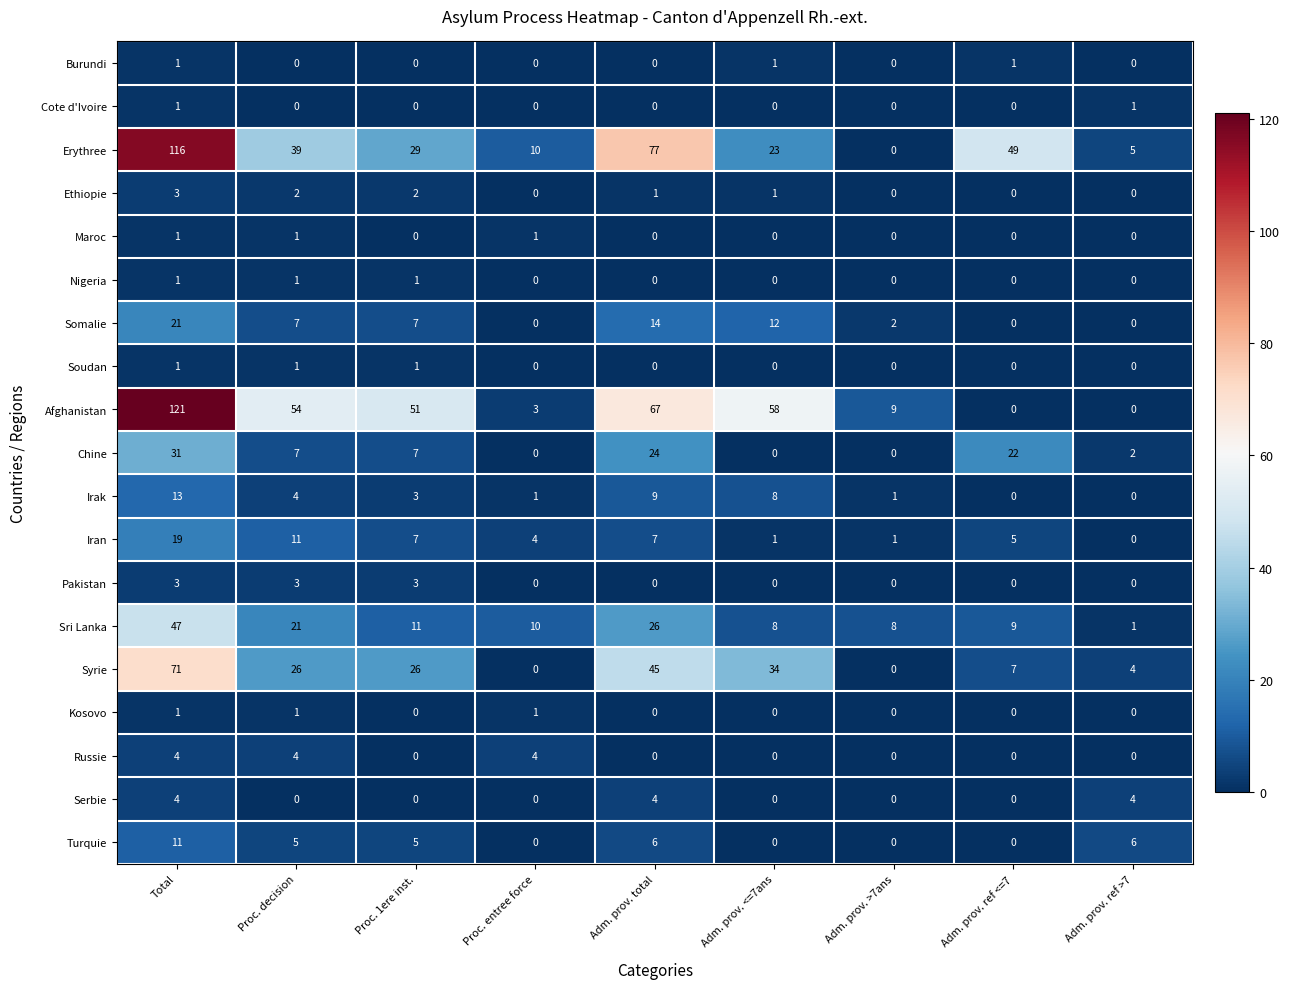

At which category is the sum across all series the highest?

Total